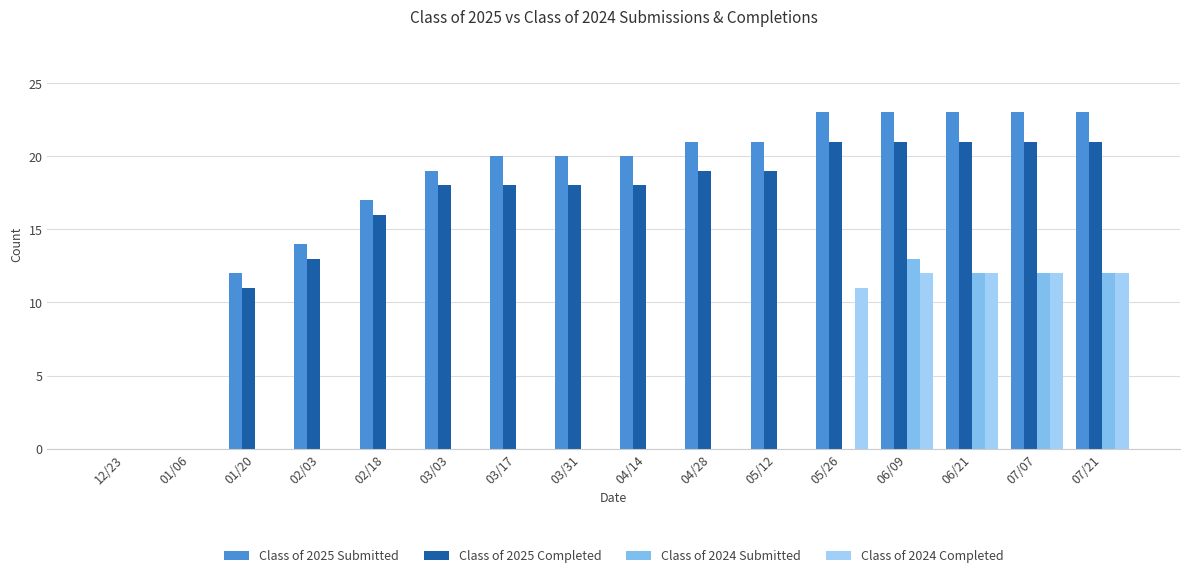

How many categories are shown in the chart?

16